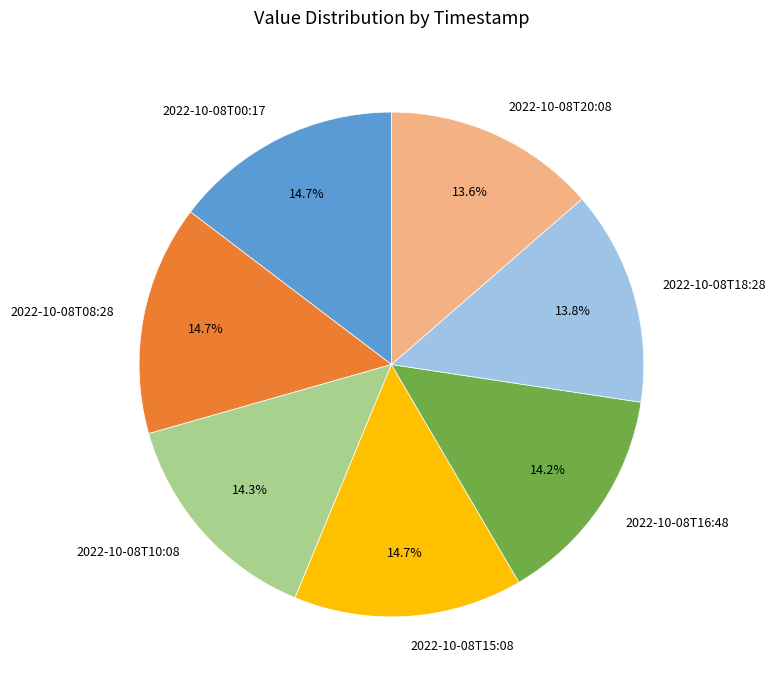

True or false: 2022-10-08T08:28 accounts for 15% of the total.

True